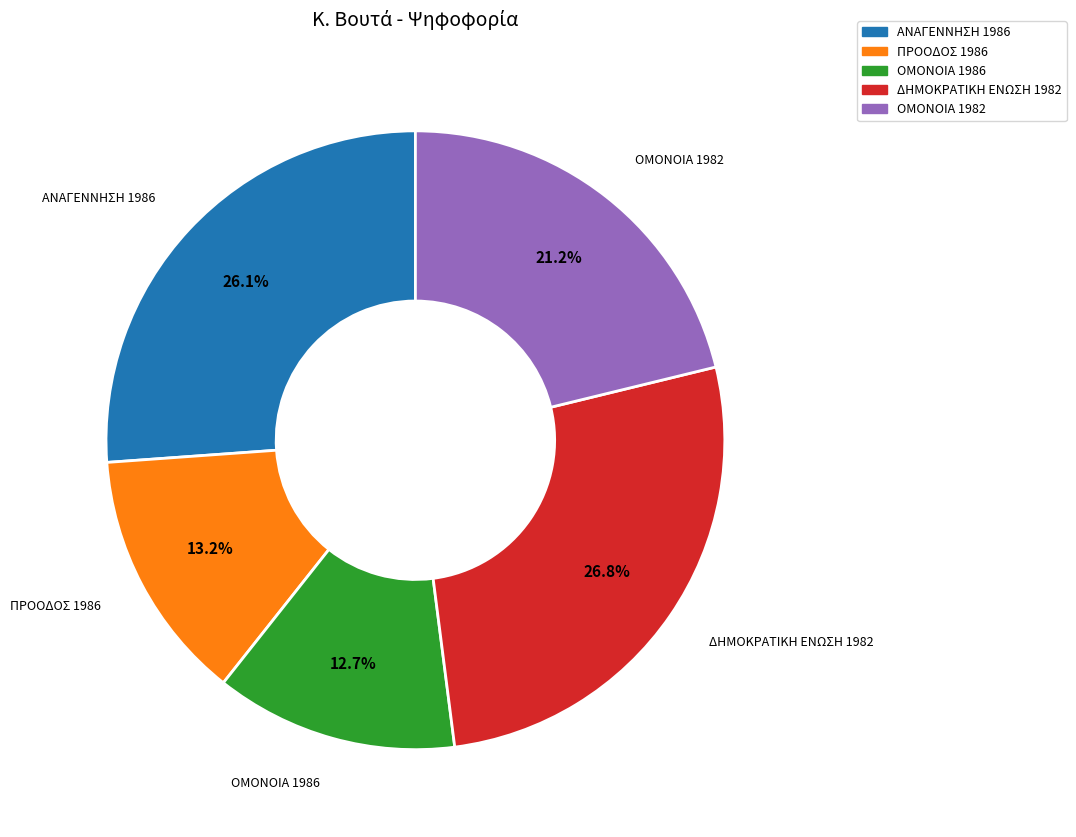

What is the largest slice in the pie chart?

ΔΗΜΟΚΡΑΤΙΚΗ ΕΝΩΣΗ 1982